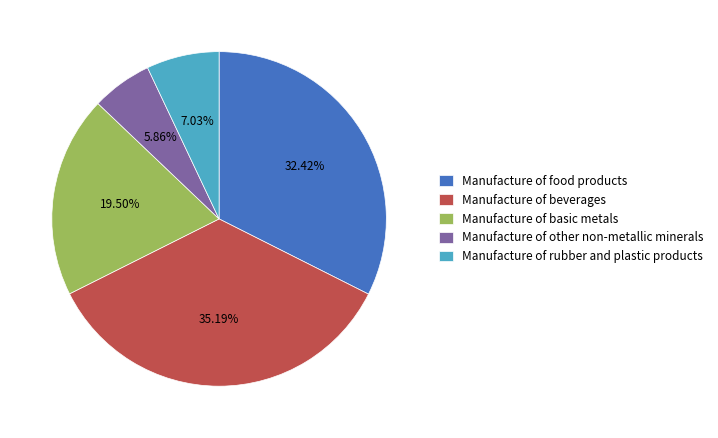

What percentage is NOT represented by Manufacture of food products?

67.6%